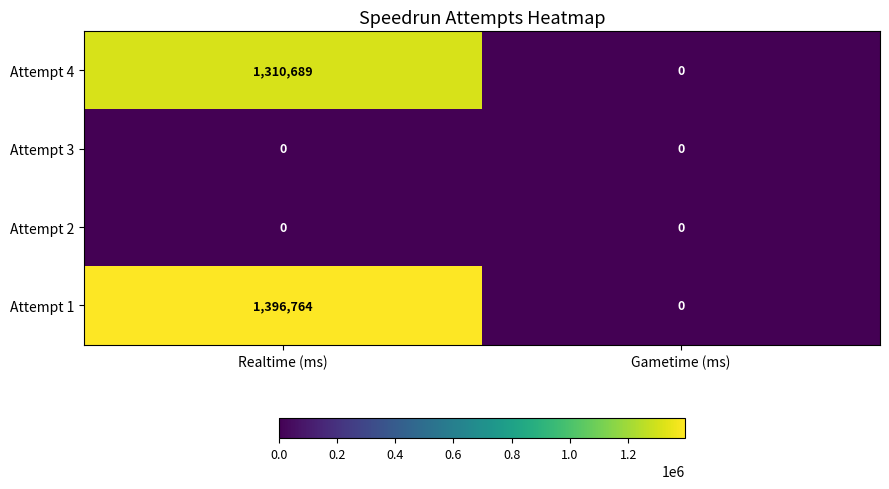

Between Realtime (ms) and Gametime (ms), which series saw the biggest shift?

Attempt 1